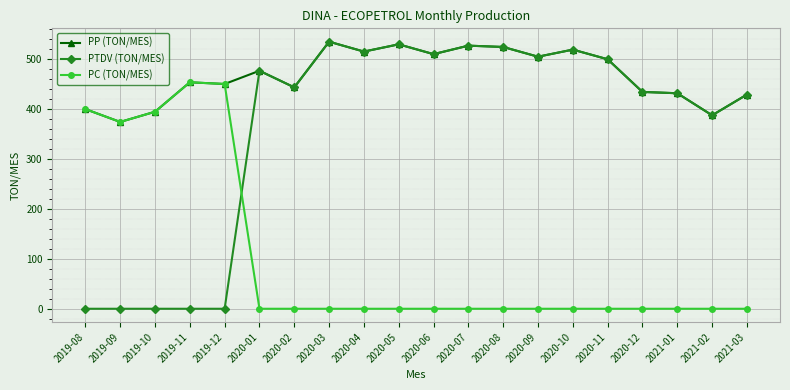

How many lines are shown in the chart?

3